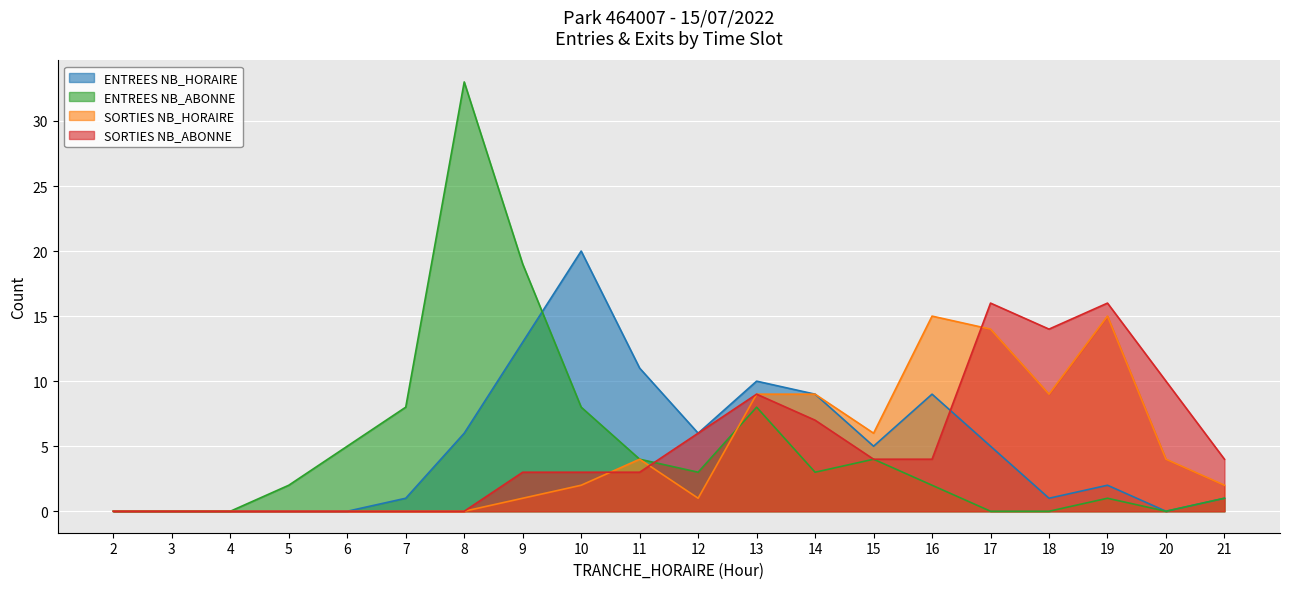

Does the chart display data point markers on the line(s)?

No